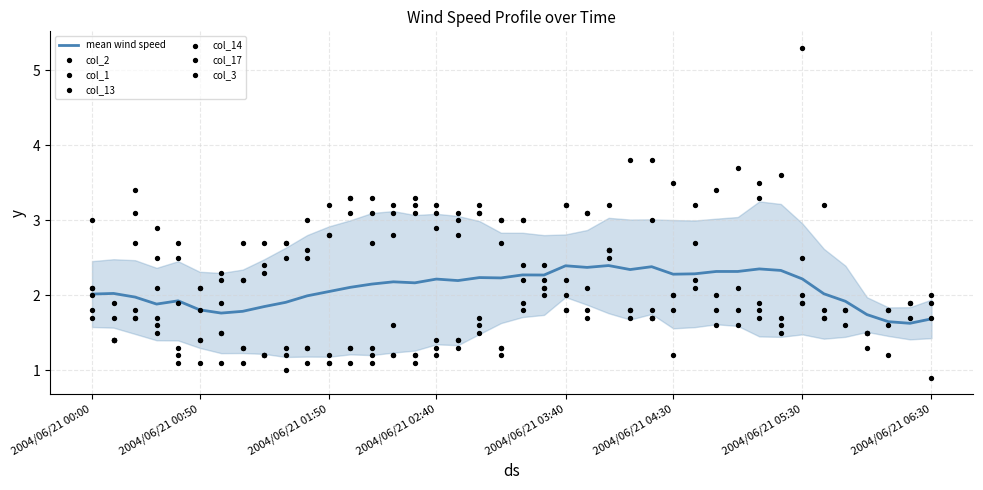

Which series has the largest total across all categories?

col_13